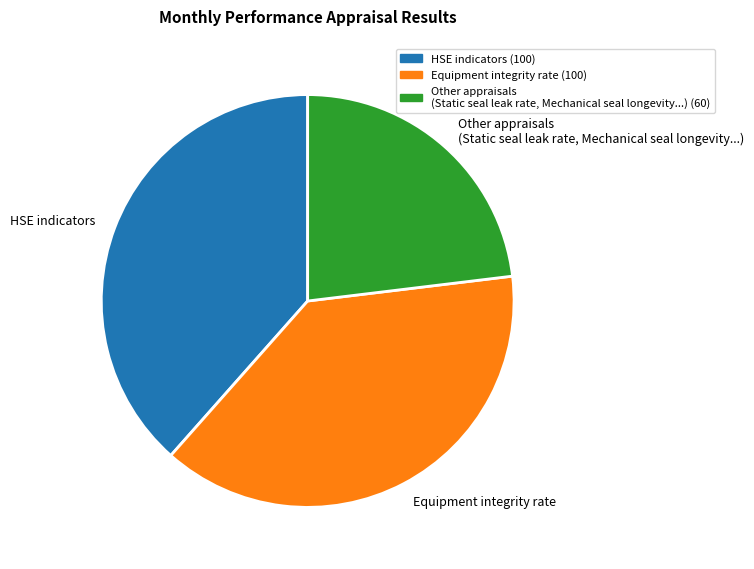

Is there any slice that represents more than half of the pie?

No